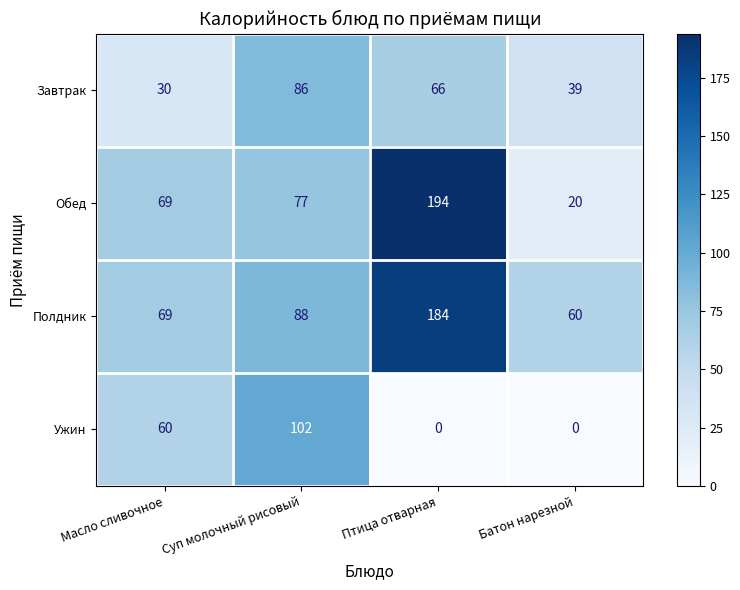

The value of Ужин at Батон нарезной is 60. True or false?

False